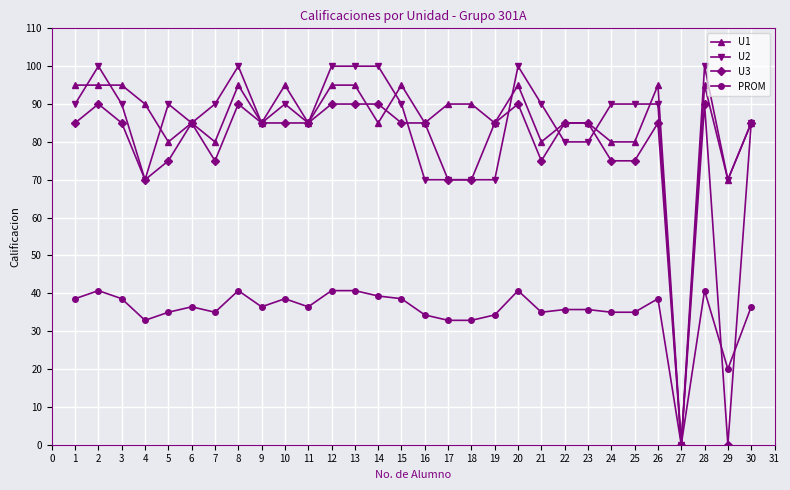

What is the value of the U3 point at the 28th from the left?

90.0